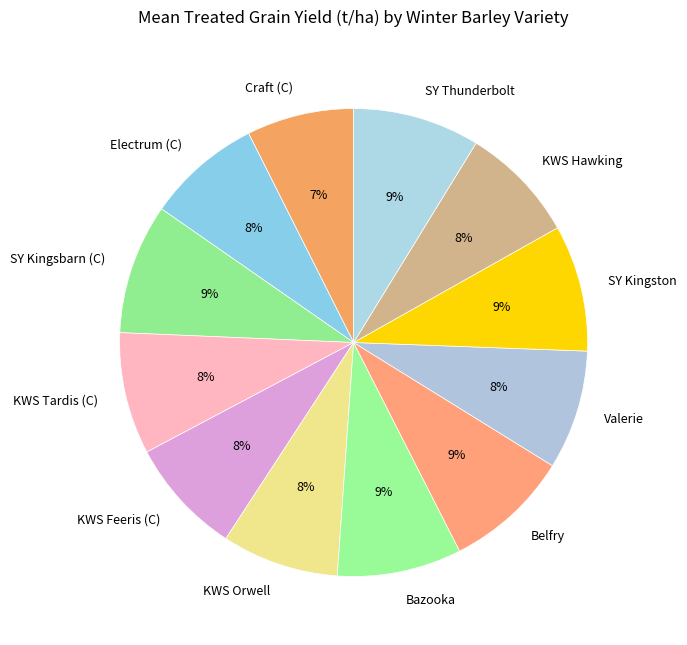

Is the sum of Electrum (C) and KWS Hawking greater than half?

No